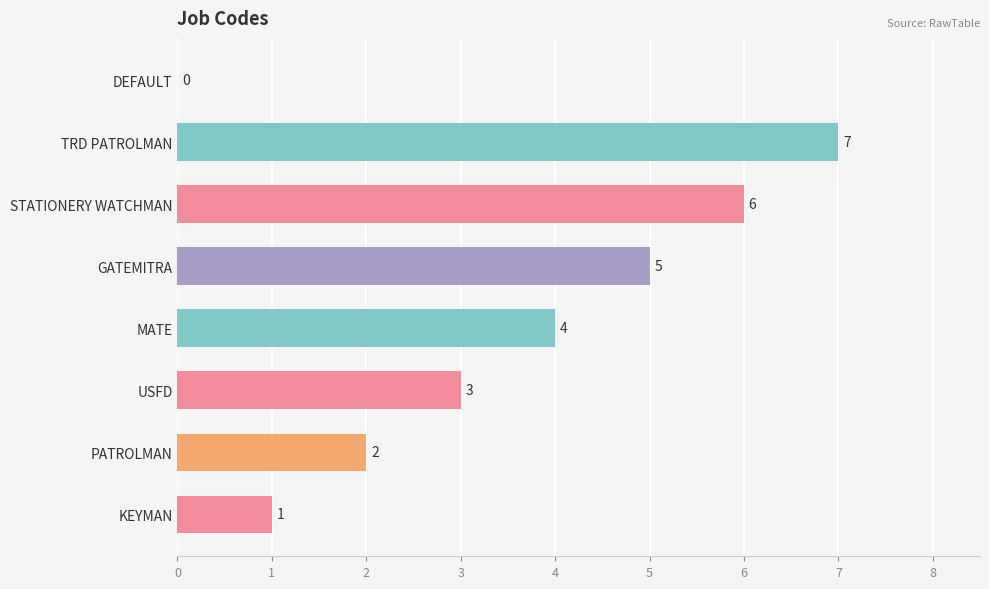

Which has a higher value, MATE or STATIONERY WATCHMAN?

STATIONERY WATCHMAN